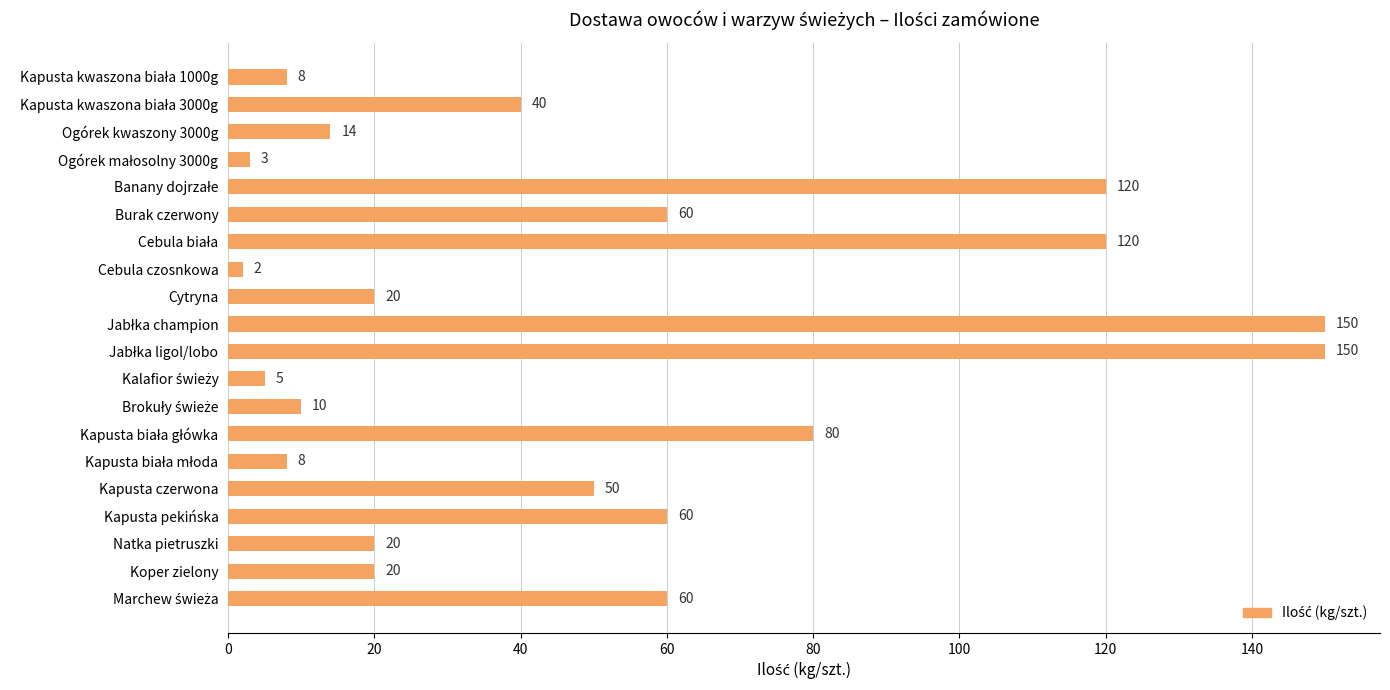

Reading top to bottom, list all the values displayed in this chart.

8	40	14	3	120	60	120	2	20	150	150	5	10	80	8	50	60	20	20	60